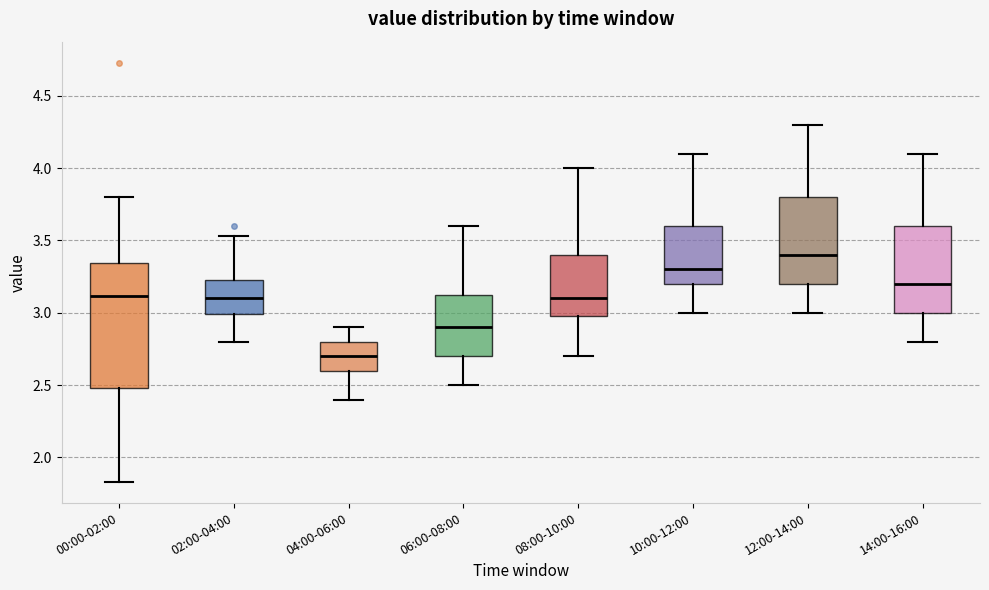

Where is the lower edge of the box for 04:00-06:00 on the y-axis? The values are not printed on the chart, so give them approximately, as read against the axis.

2.60